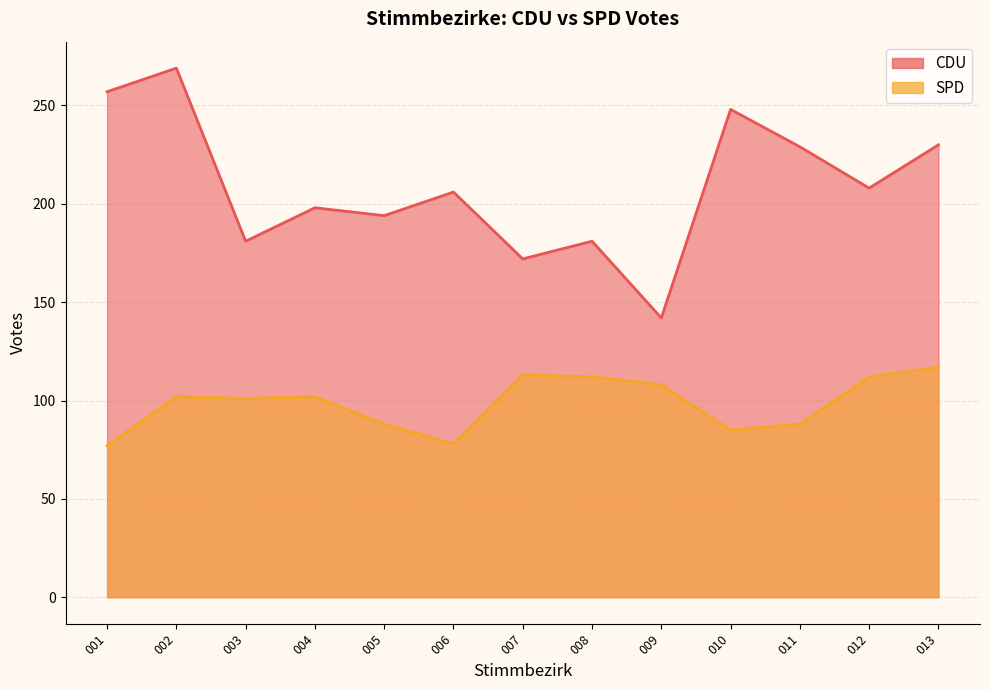

True or false: CDU has more than 2 points higher than both neighbors.

True